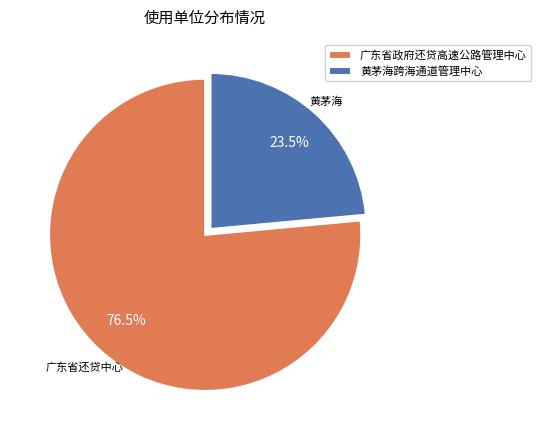

Do 广东省政府还贷高速公路管理中心 and 黄茅海跨海通道管理中心 together represent more than half of the pie?

Yes